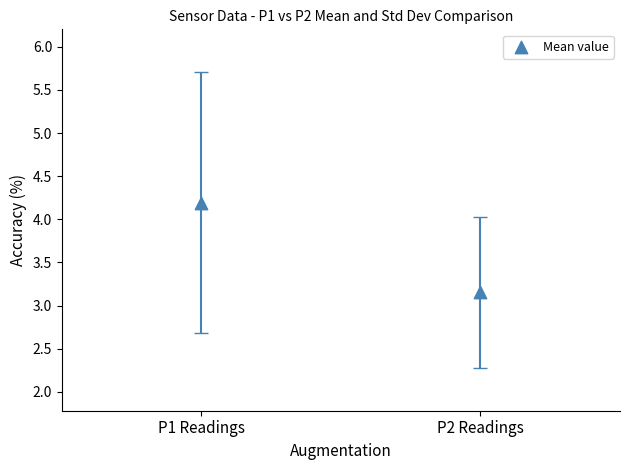

What Y value in the scatter plot is closest to 3?

3.2